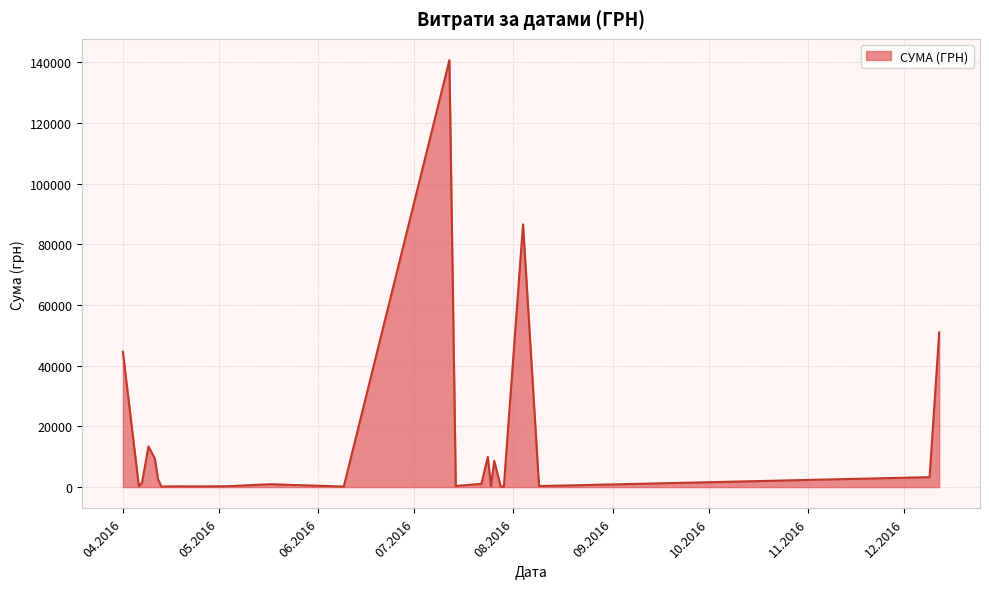

What is the greatest value displayed?

140706.2